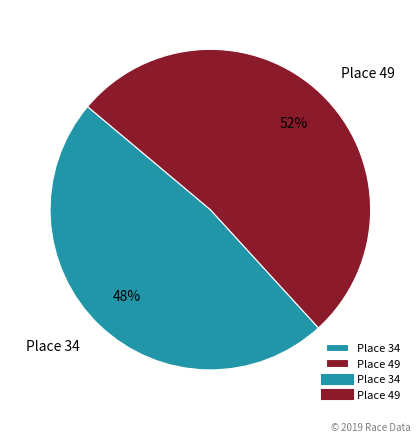

The Place 49 slice represents 45% of the pie. True or false?

False